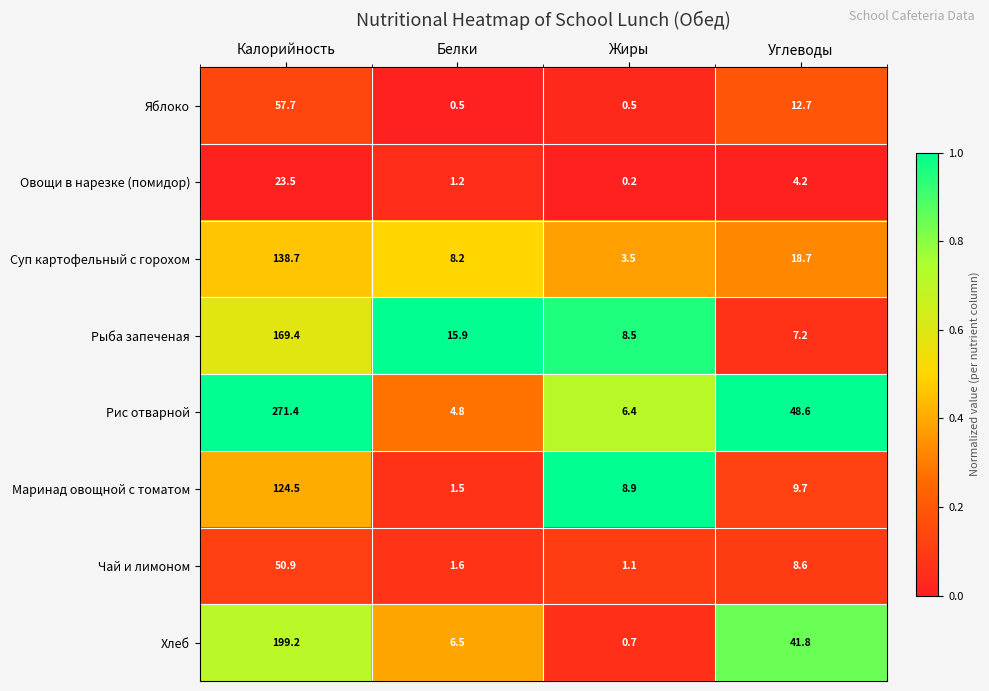

List the series in order of their peak value, highest first.

Рис отварной, Хлеб, Рыба запеченая, Суп картофельный с горохом, Маринад овощной с томатом, Яблоко, Чай и лимоном, Овощи в нарезке (помидор)